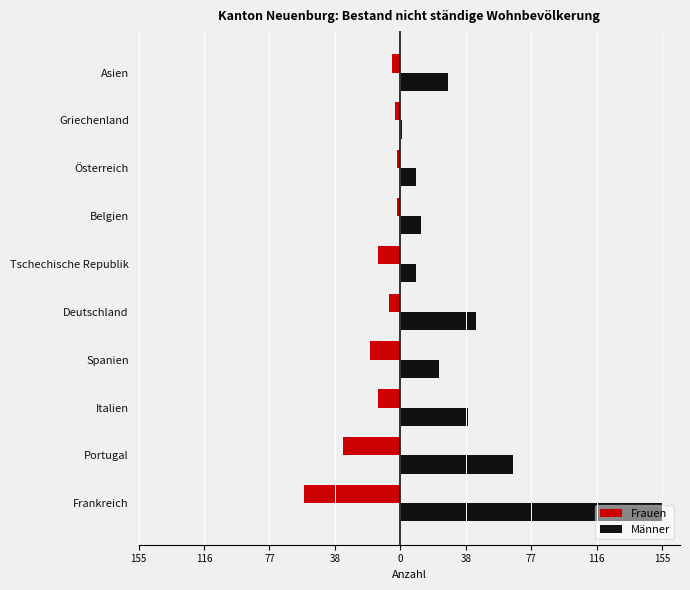

What are all the series names shown in the legend?

Frauen, Männer